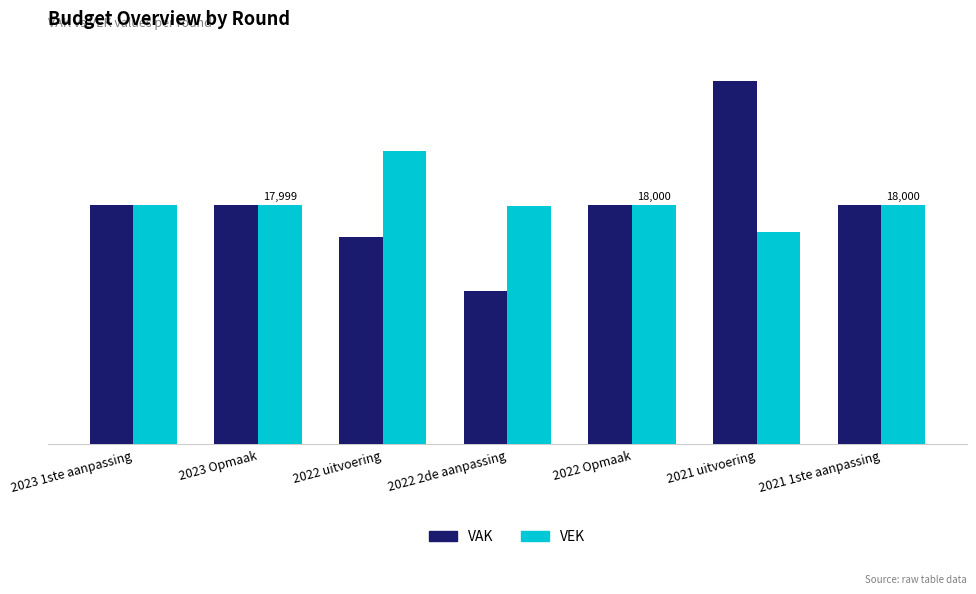

What is the label of the 7th bar from the right?

2023 1ste aanpassing